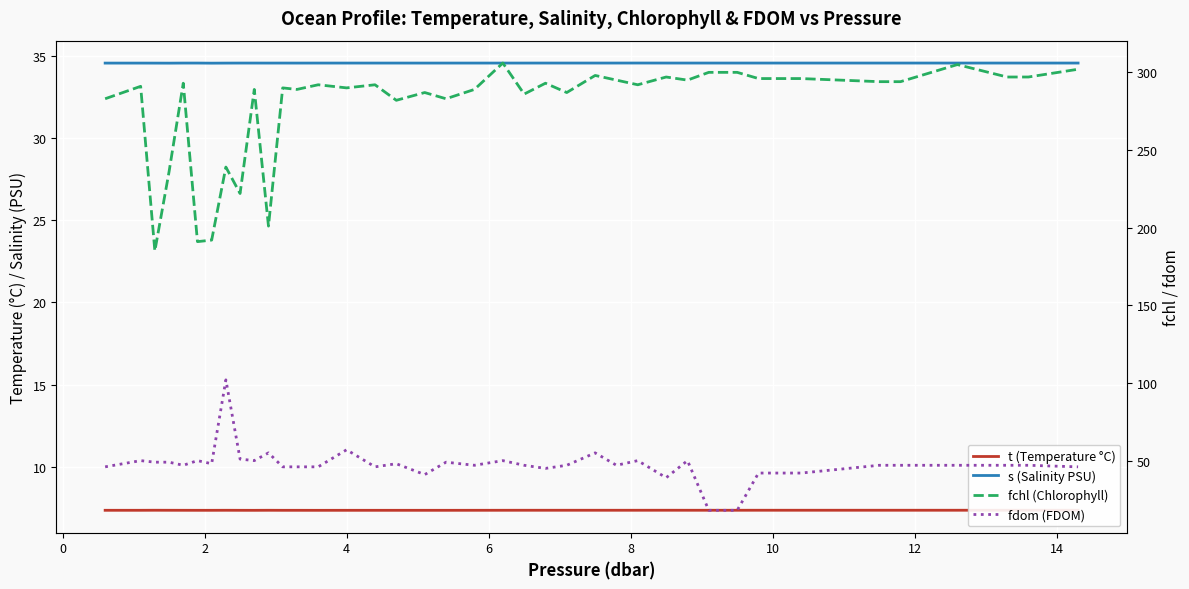

True or false: s (Salinity PSU) has a value of 49.0 at 14.

False